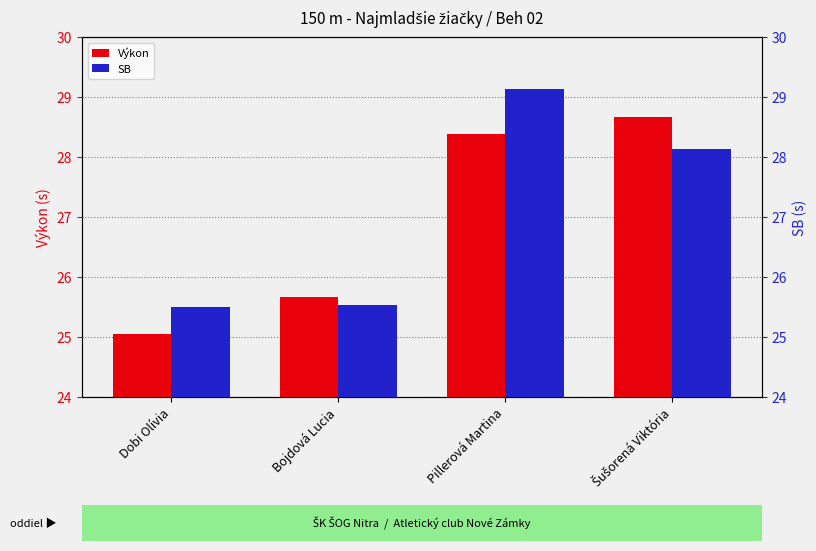

What are all the series names shown in the legend?

Výkon, SB